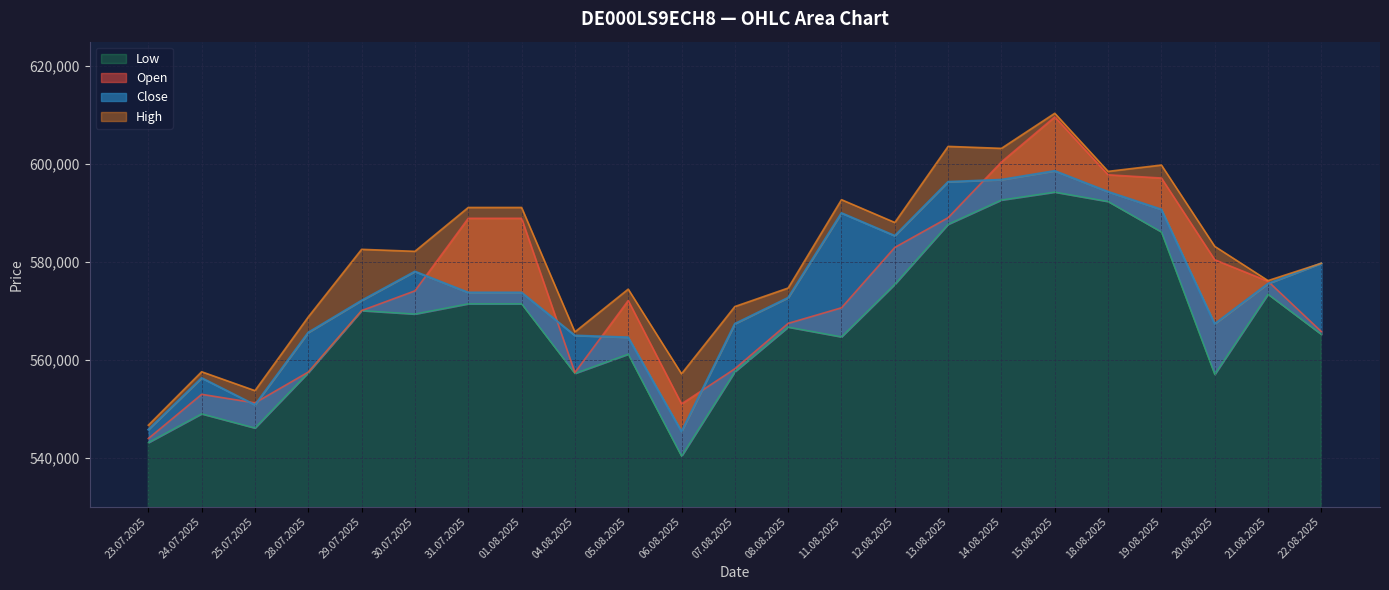

What are all the series names shown in the legend?

Open, High, Low, Close